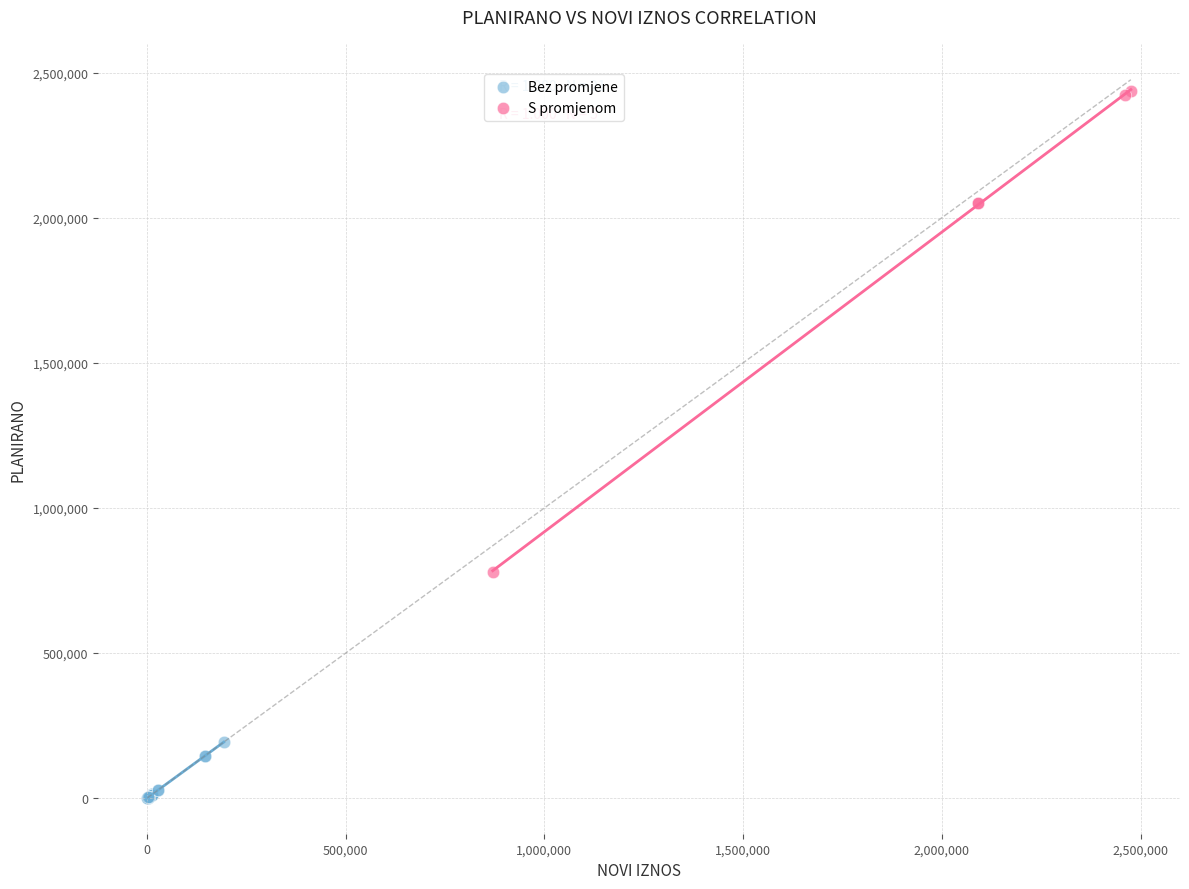

Which series contains the highest Y value?

S promjenom